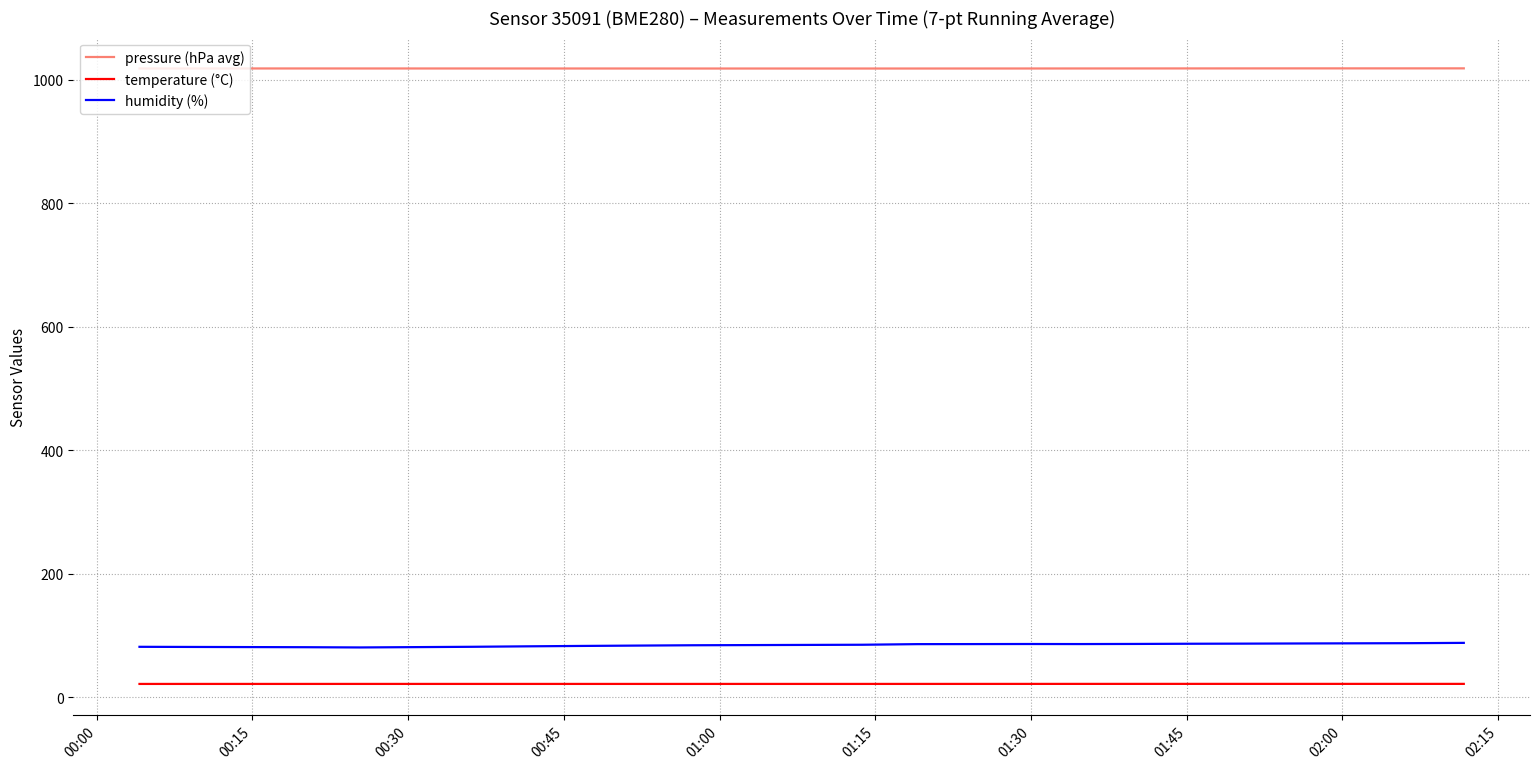

How many series are shown in this chart?

3